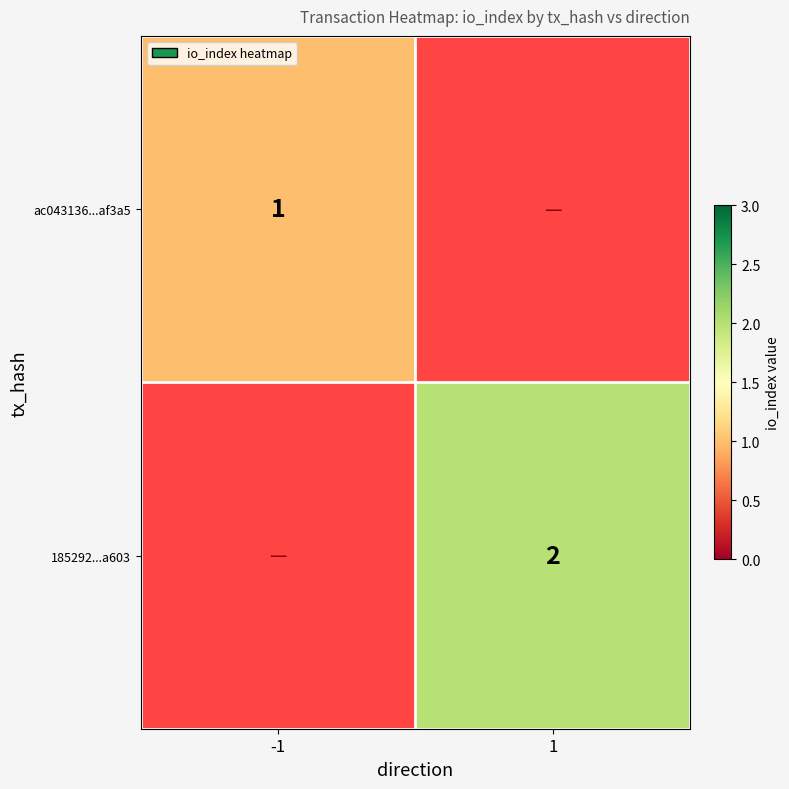

Between -1 and 1, which is larger?

1